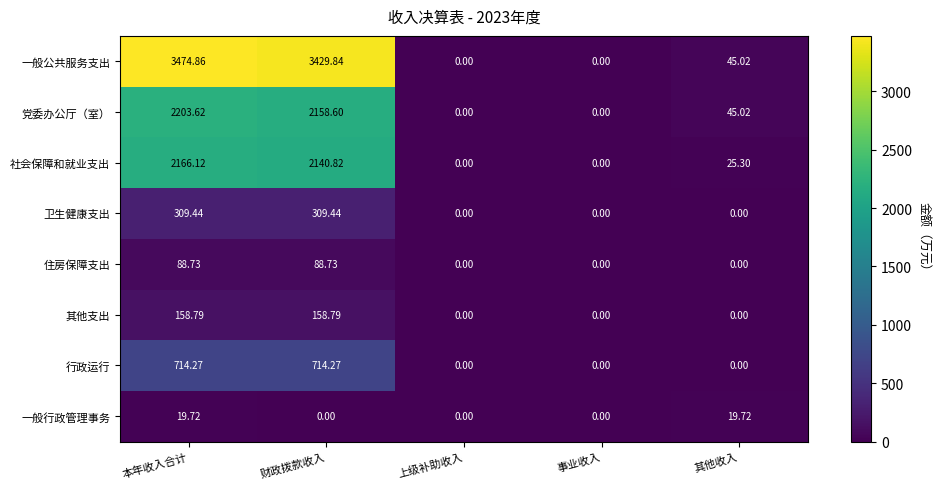

List the series in order of their peak value, lowest first.

一般行政管理事务, 住房保障支出, 其他支出, 卫生健康支出, 行政运行, 社会保障和就业支出, 党委办公厅（室）, 一般公共服务支出